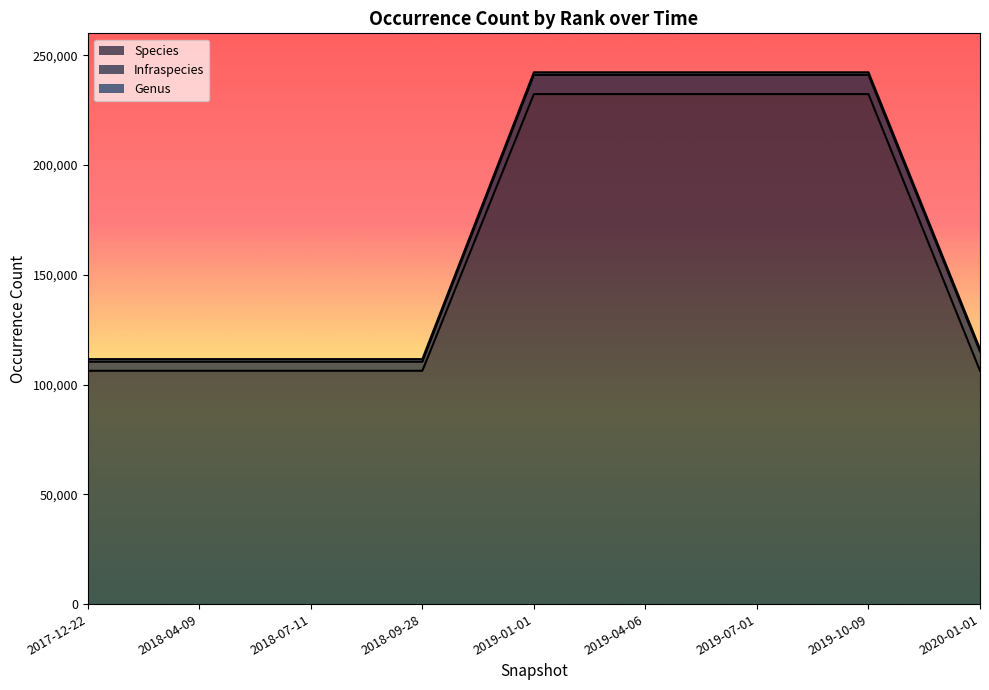

Which series has the largest total across all categories?

Species